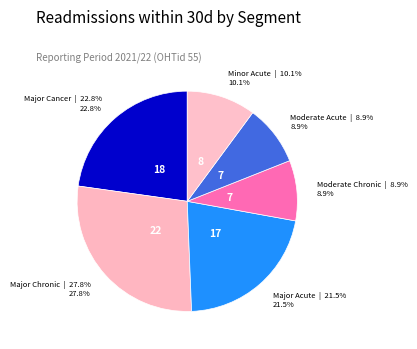

Is the sum of Minor Acute and Moderate Acute greater than half?

No